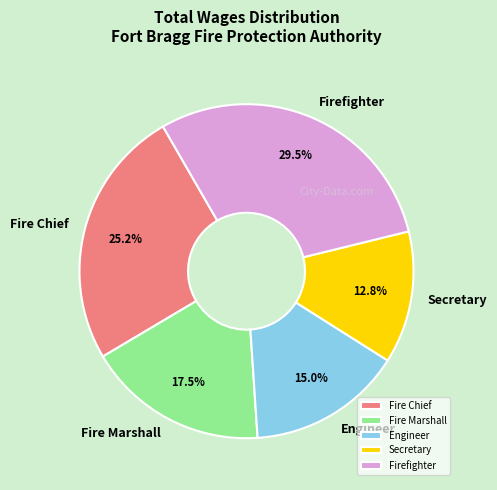

What percentage is the Engineer slice, to the nearest percent?

15%